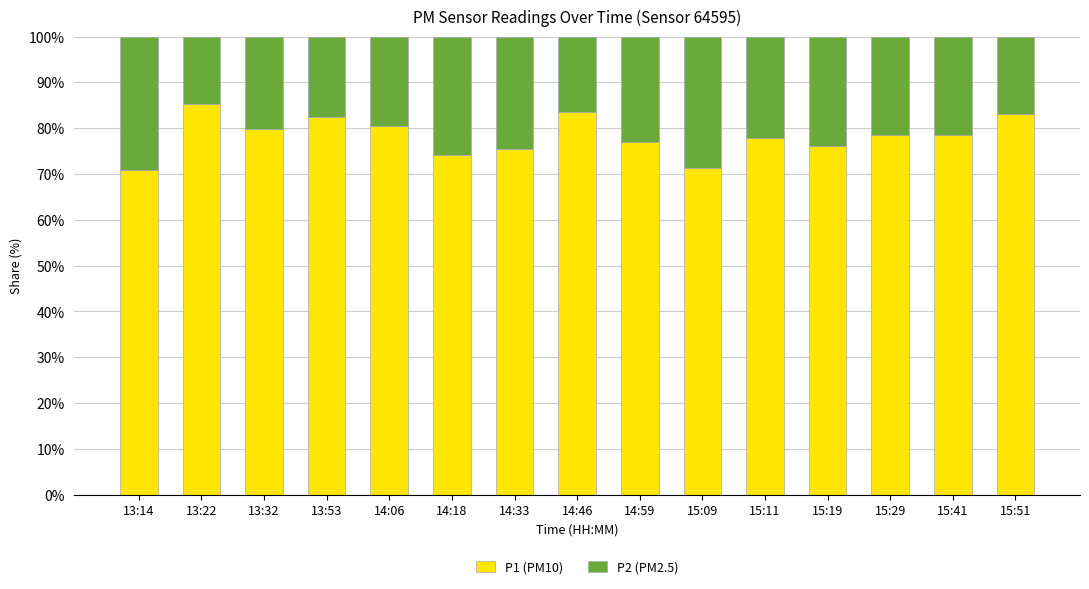

The value of P1 (PM10) at 14:06 is 118.9. True or false?

False